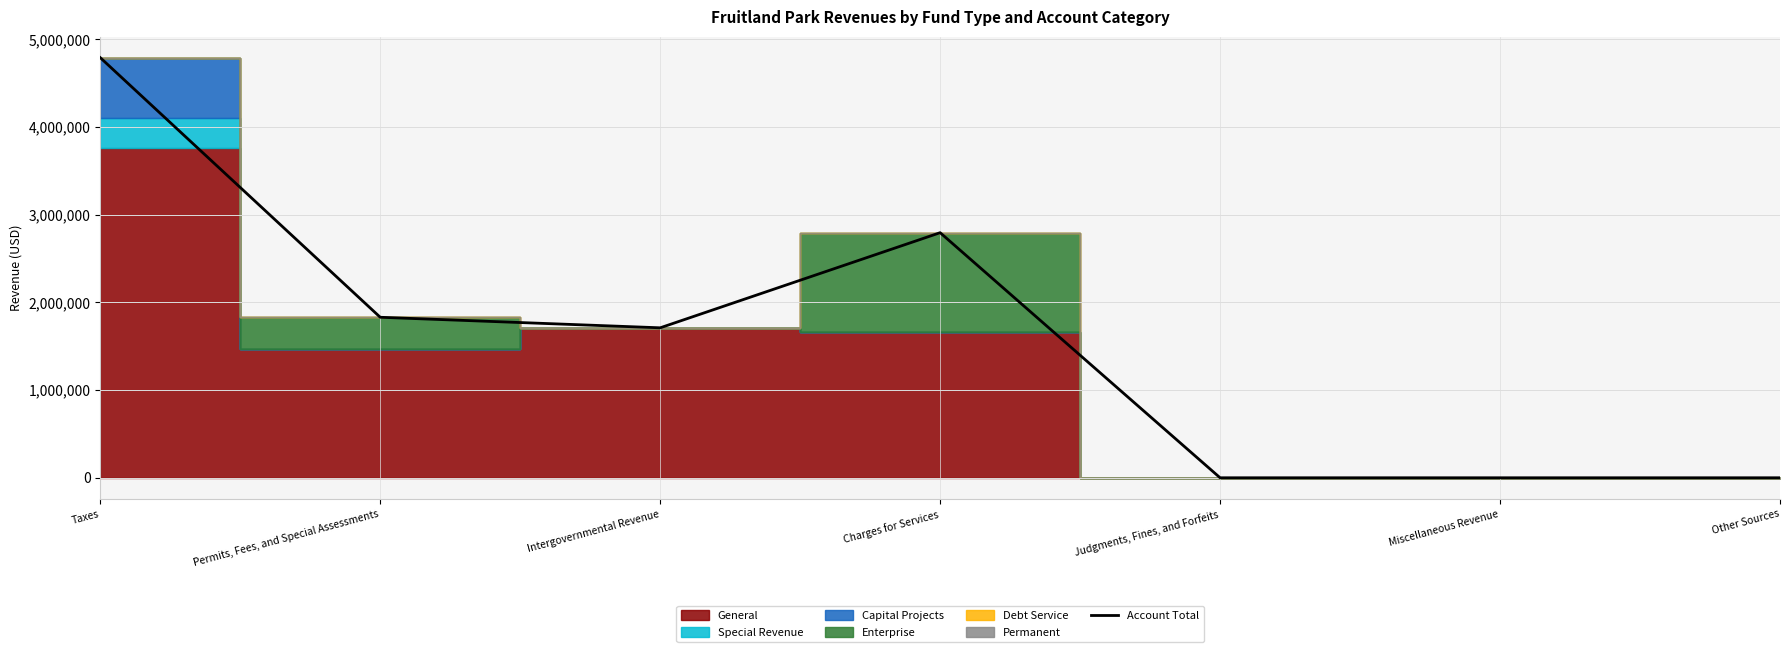

What is the sum of all values?

11120739